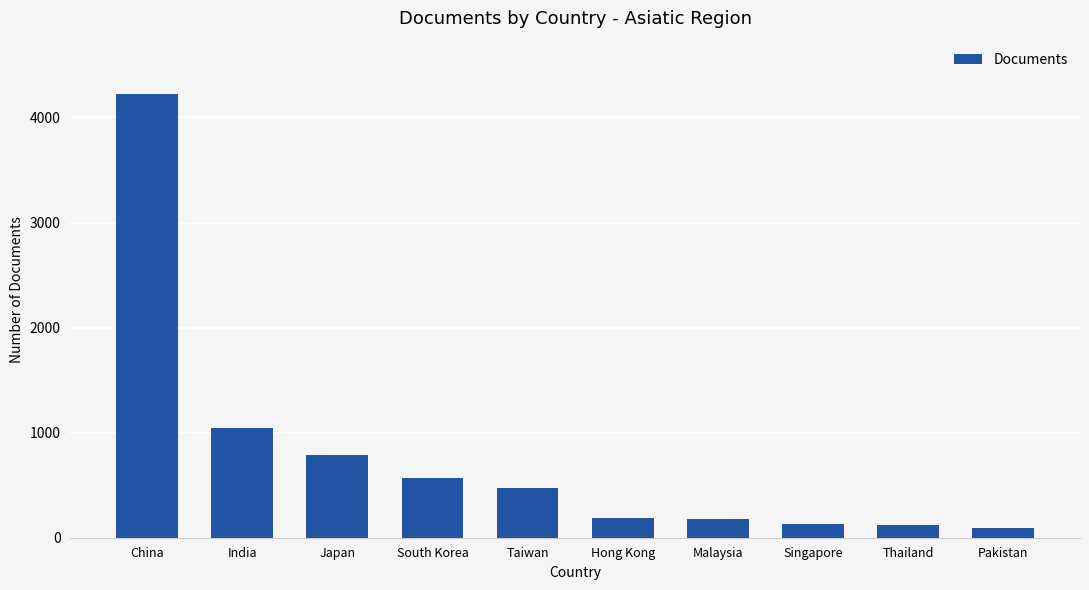

What position from the right is Thailand?

2